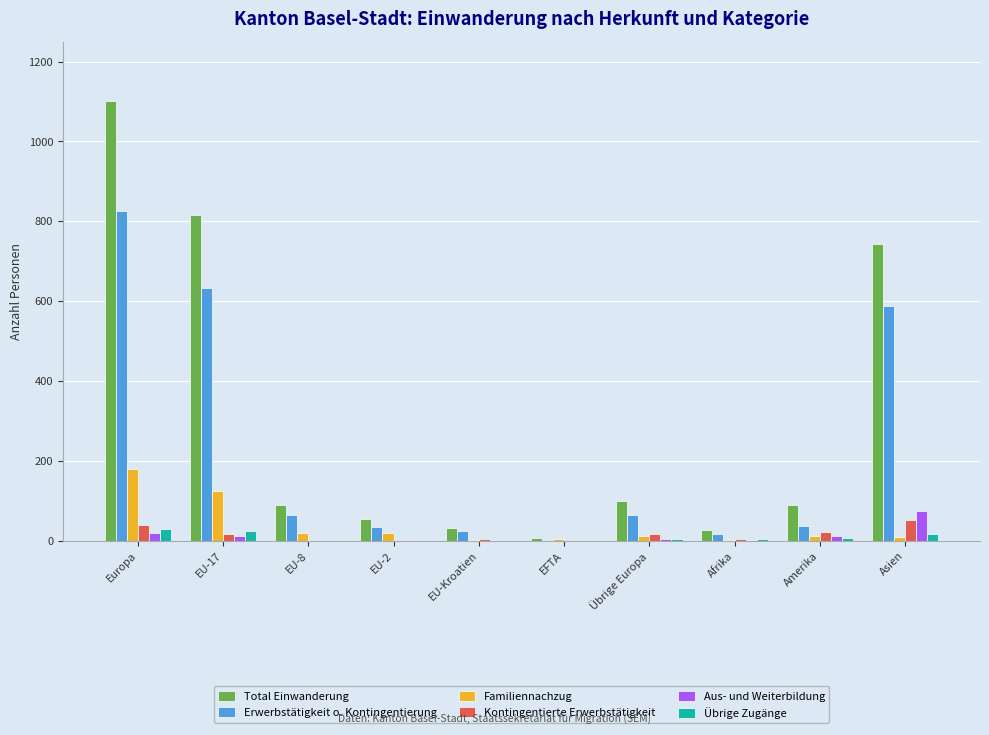

At which category is the sum across all series the highest?

Europa